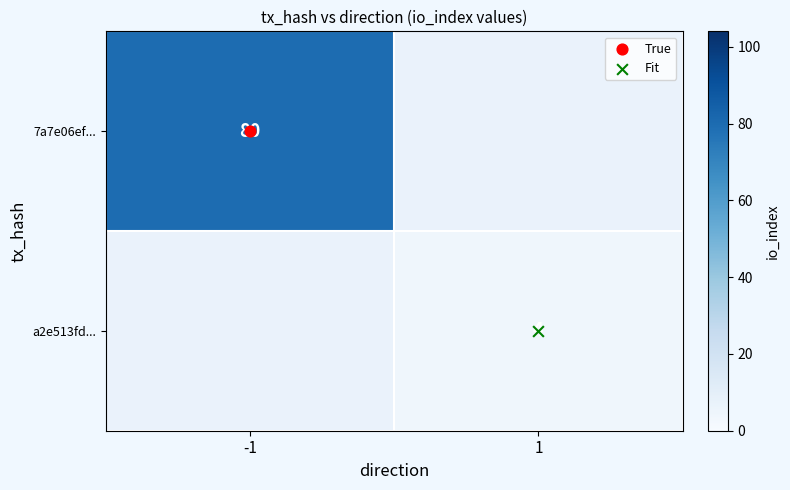

Is it true that 7a7e06ef... equals 135.6 at -1?

False